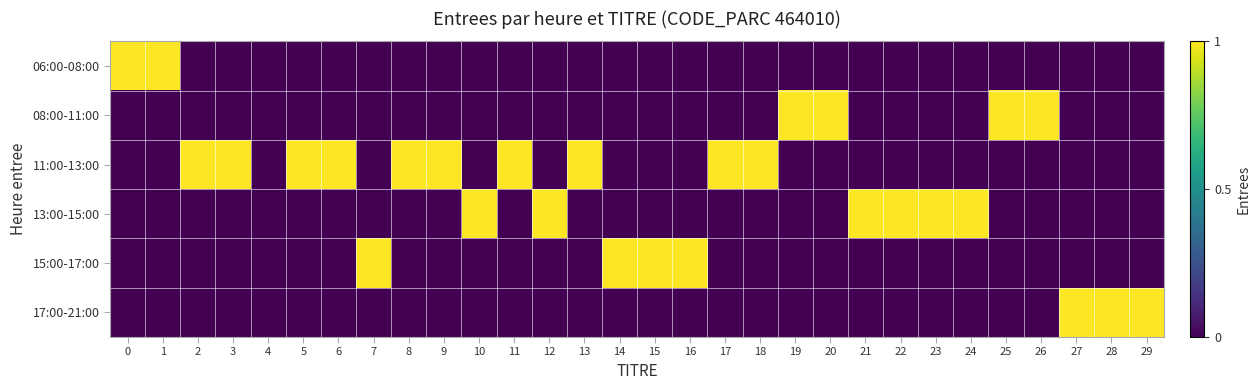

How many series are shown in this chart?

6